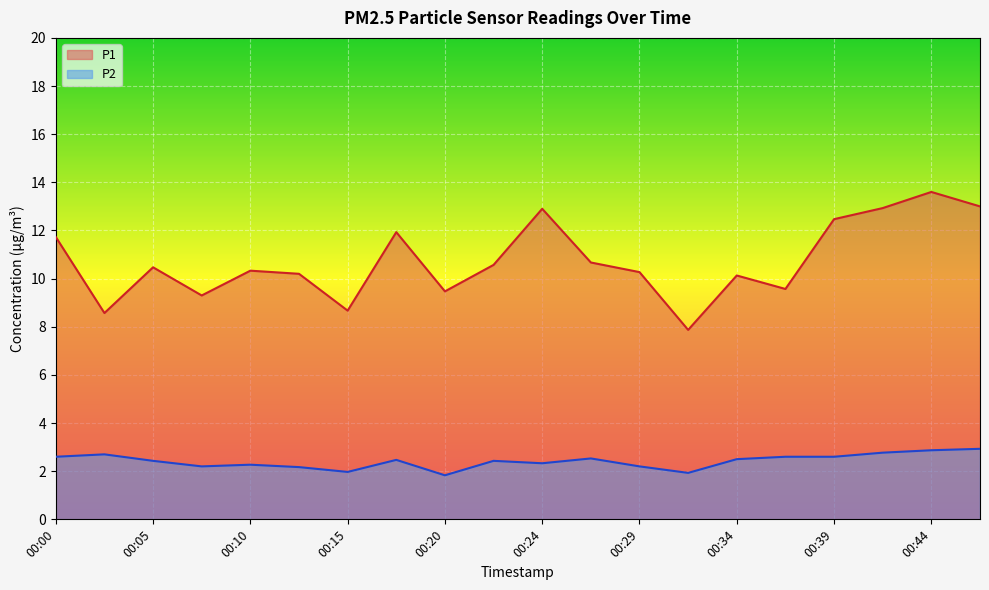

At which label does P2 reach its peak?

00:46